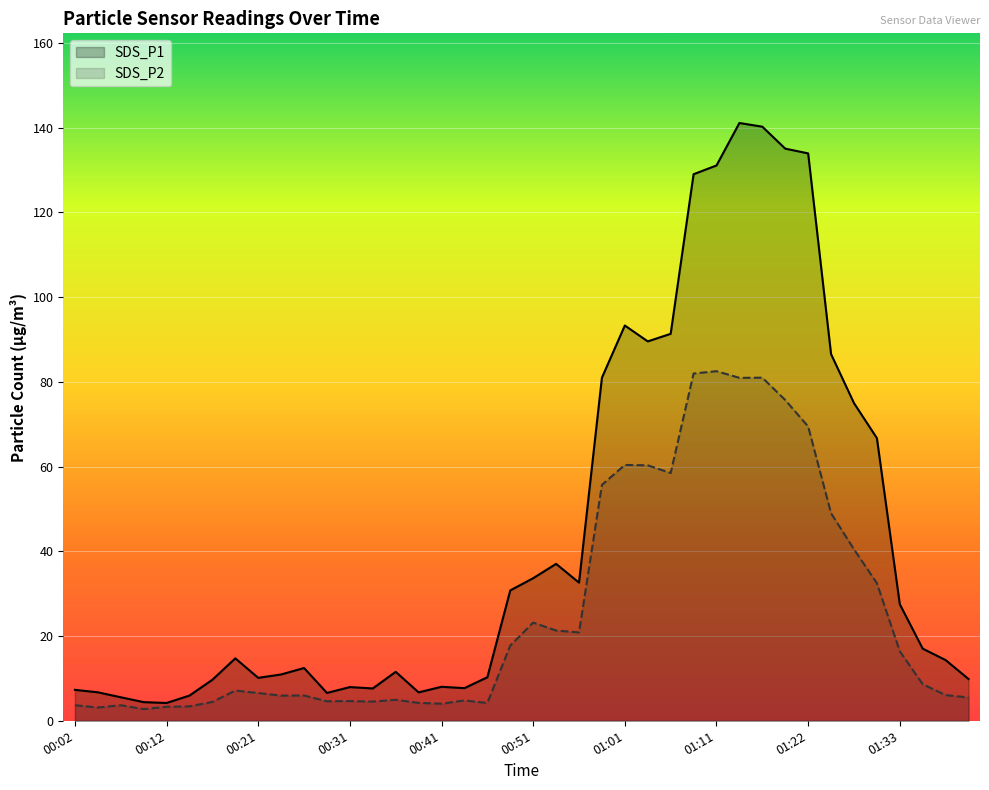

How many lines are shown in the chart?

2